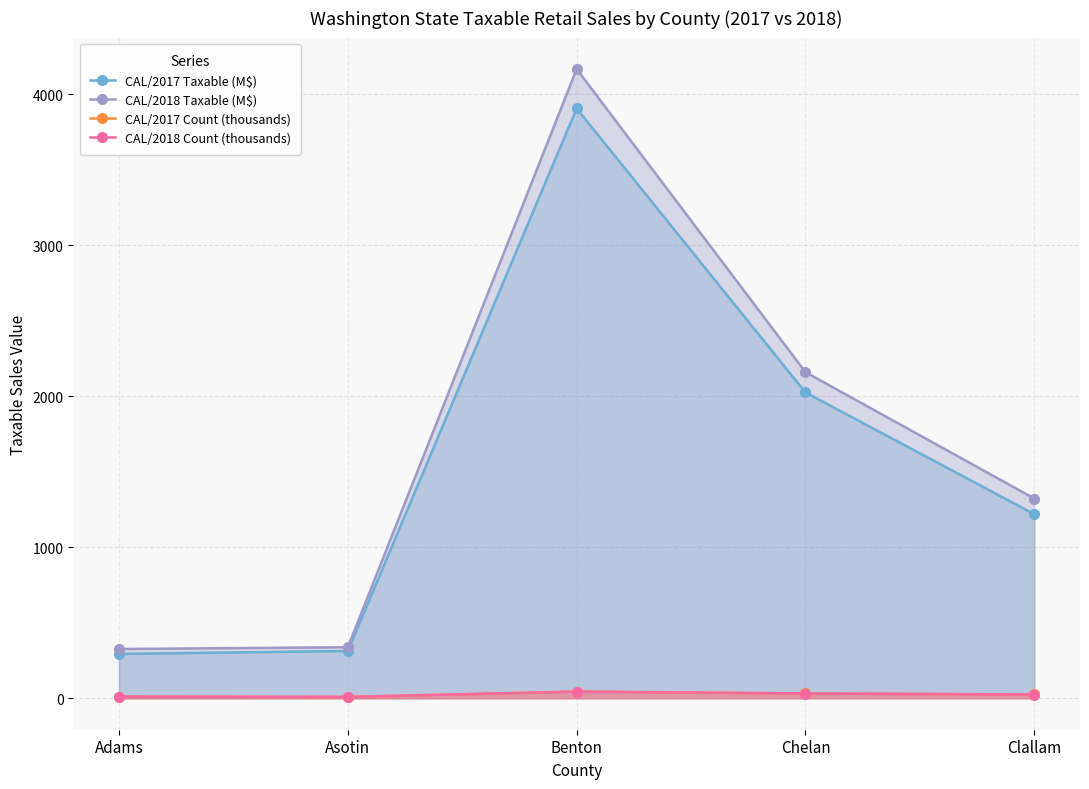

Reading right to left, extract all data points from this chart.

CAL/2017 Taxable (M$): 1219.1	2025.1	3905.6	313.0	293.9
CAL/2018 Taxable (M$): 1322.7	2159.6	4166.8	338.1	326.1
CAL/2017 Count (thousands): 25.2	31.8	44.6	8.8	10.8
CAL/2018 Count (thousands): 24.6	31.4	43.6	8.8	10.9